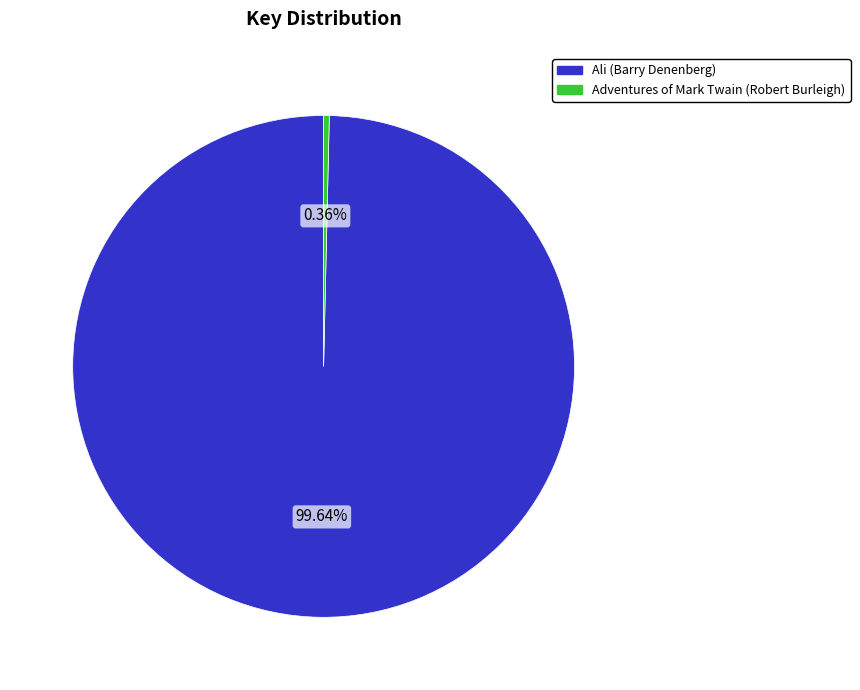

What is the smallest slice in the pie chart?

Adventures of Mark Twain (Robert Burleigh)